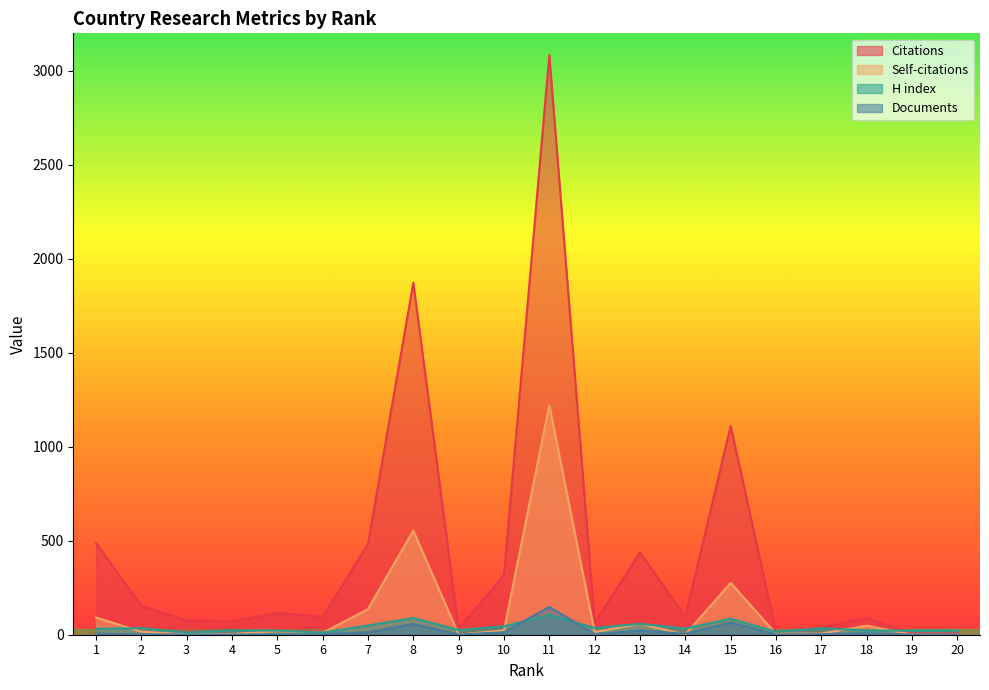

How many intersections are there between Documents and Self-citations?

2